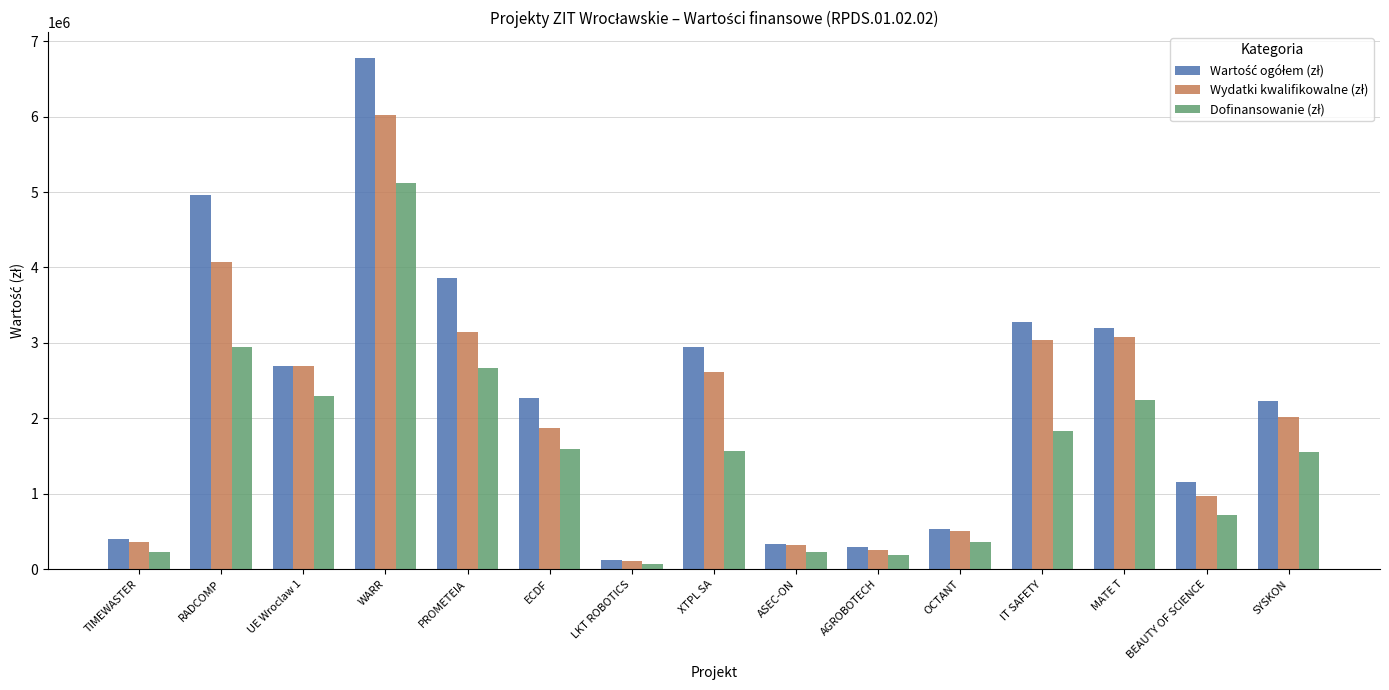

What is the spread (max minus min) of values at BEAUTY OF SCIENCE?

430579.9